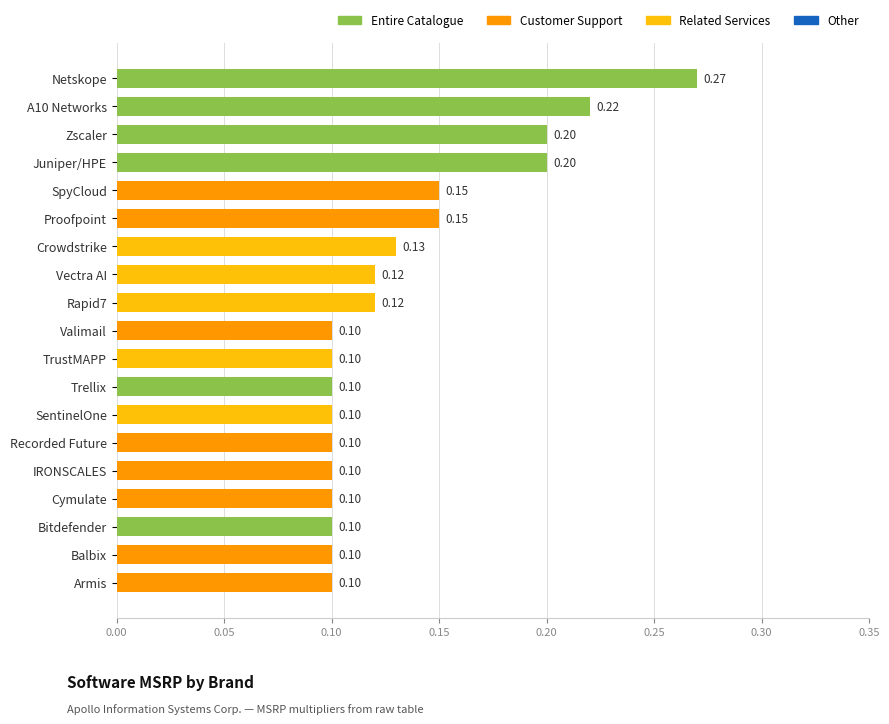

Does the chart contain stacked bars?

No